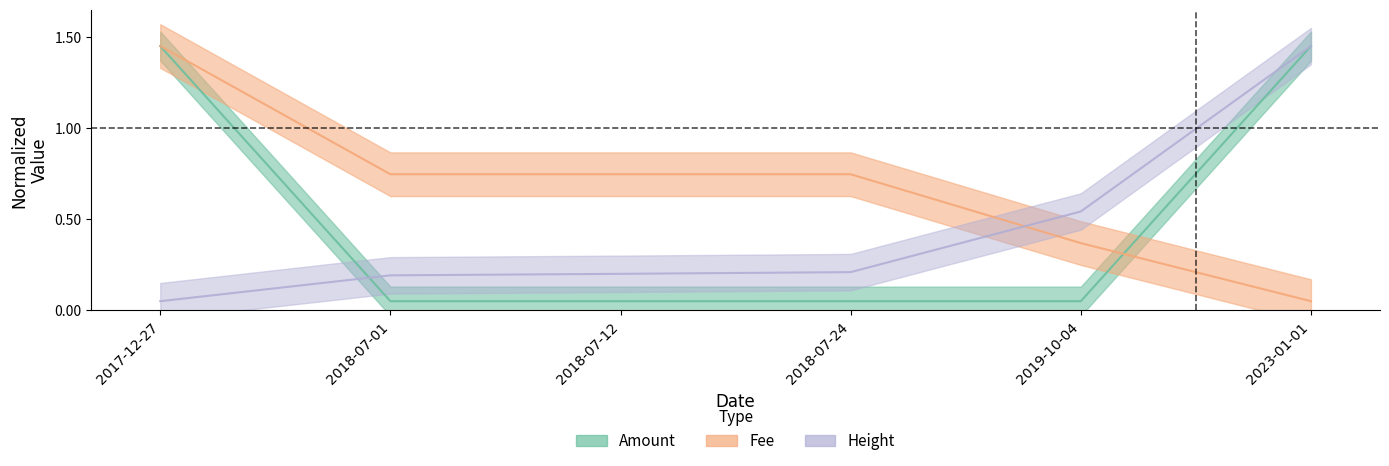

Which has a higher value, 2019-10-04 or 2018-07-24?

2019-10-04